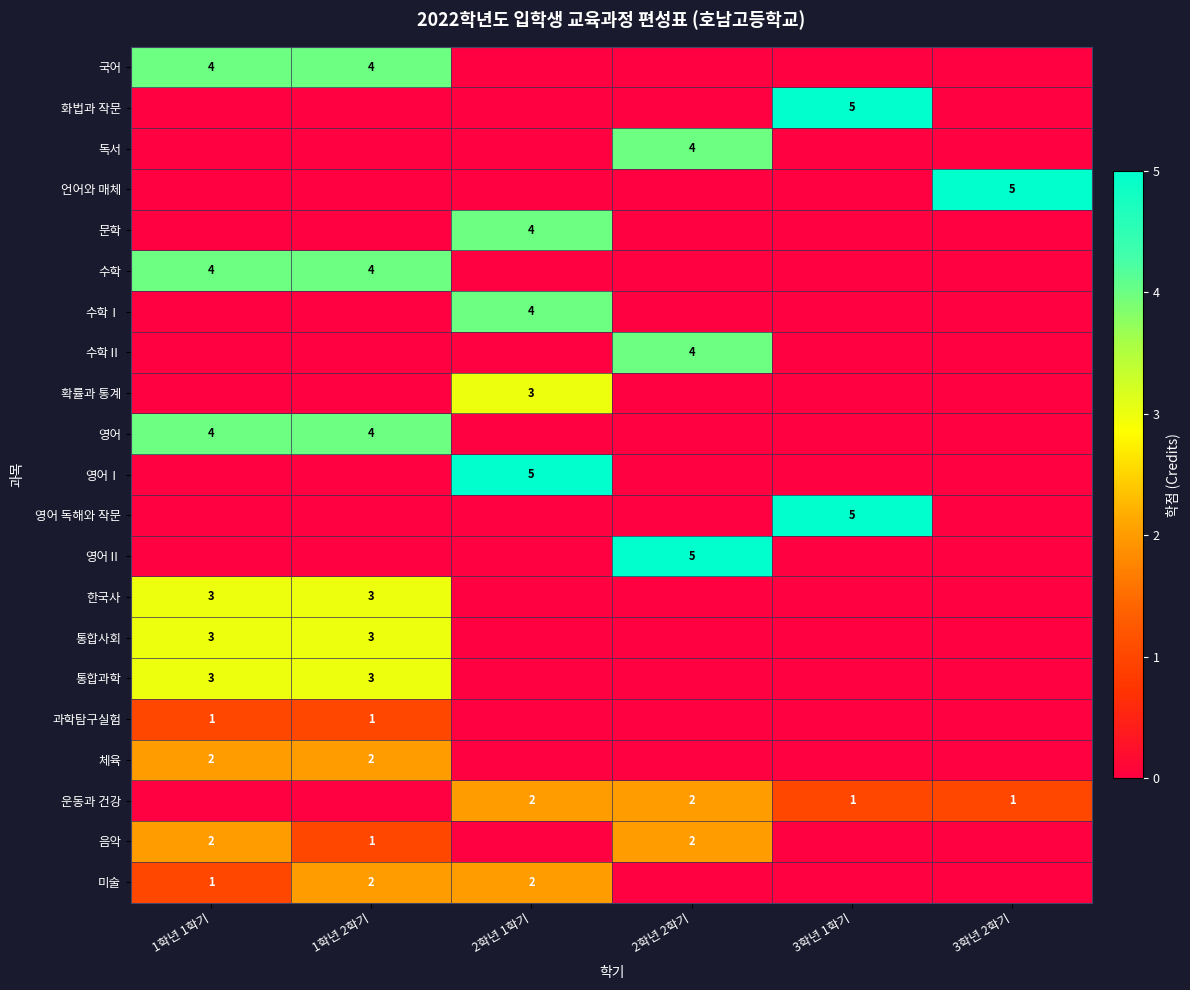

What is the total value across all series at 2학년 2학기?

17